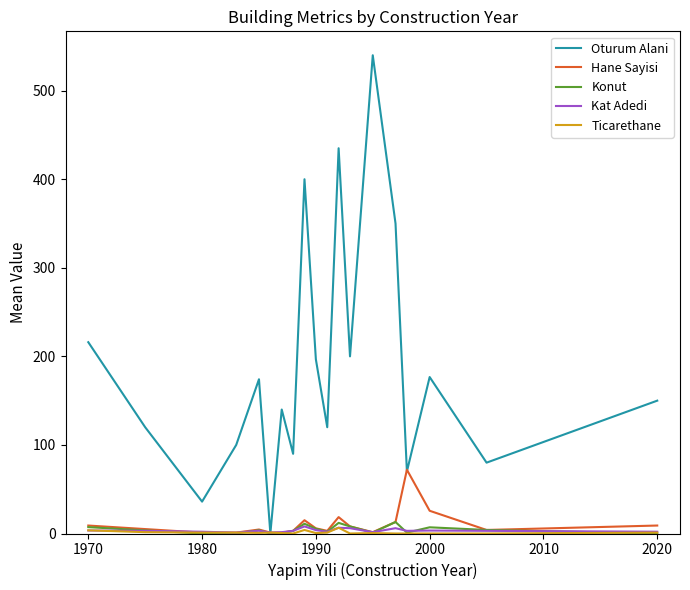

Which series has the largest total across all categories?

Oturum Alani